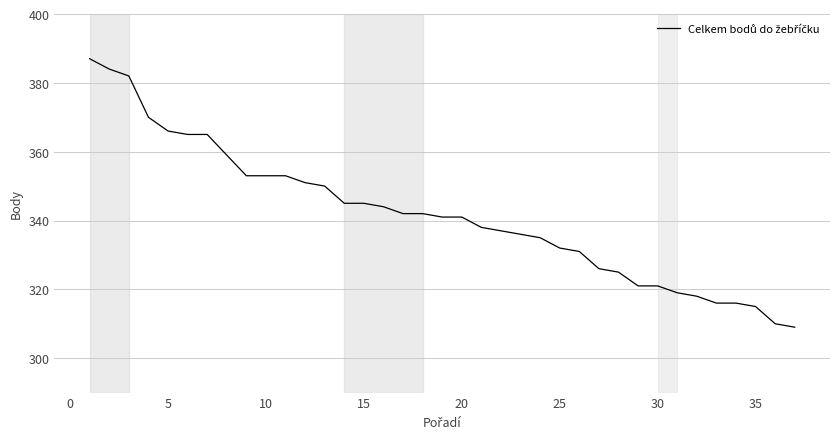

What is the smallest value displayed?

309